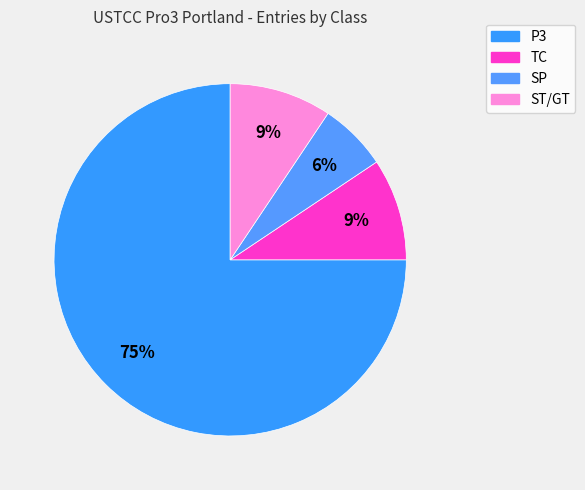

Count the number of slices in the pie.

4